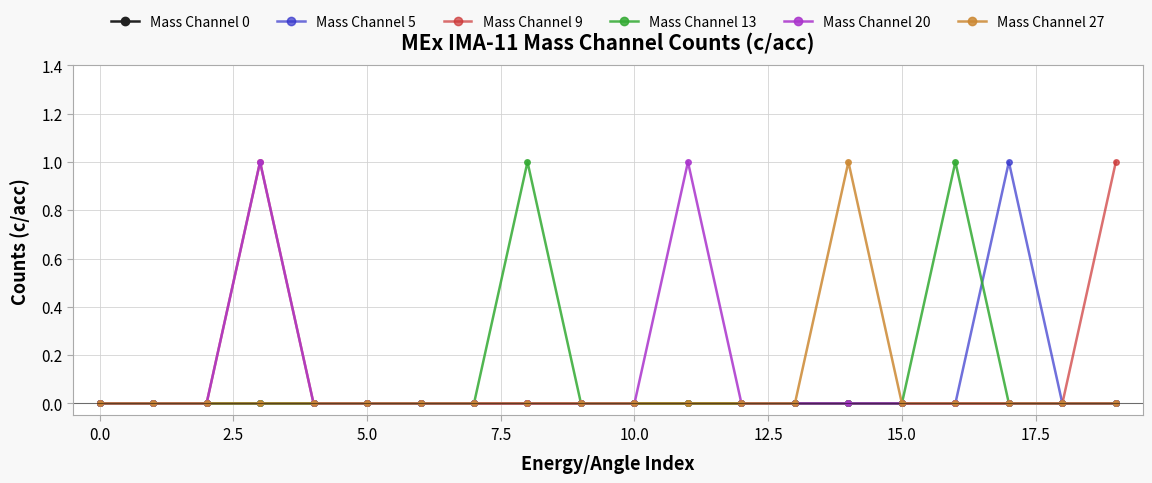

How many distinct data groups are displayed?

6